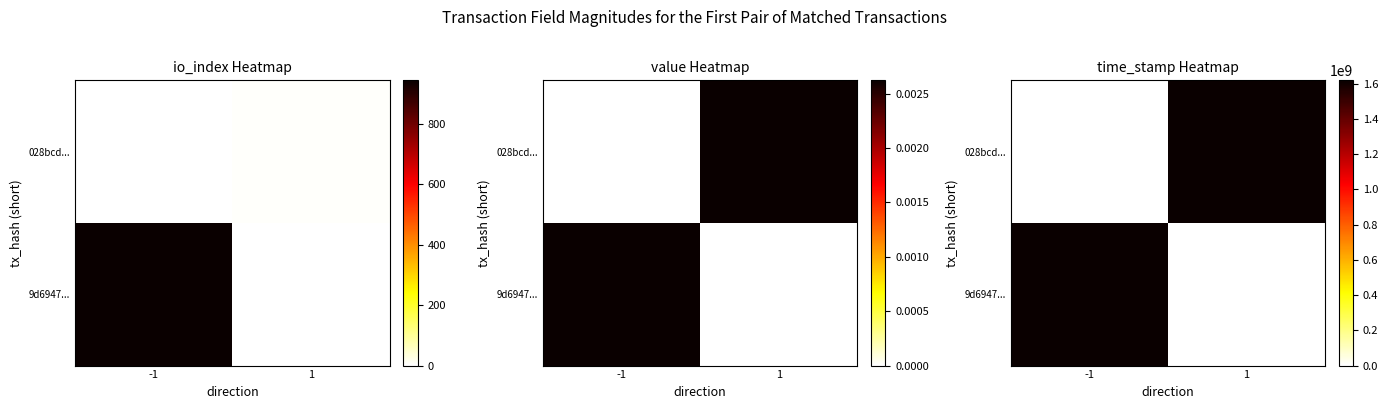

True or false: 9d6947... has a value of -691775496 at 1.

False